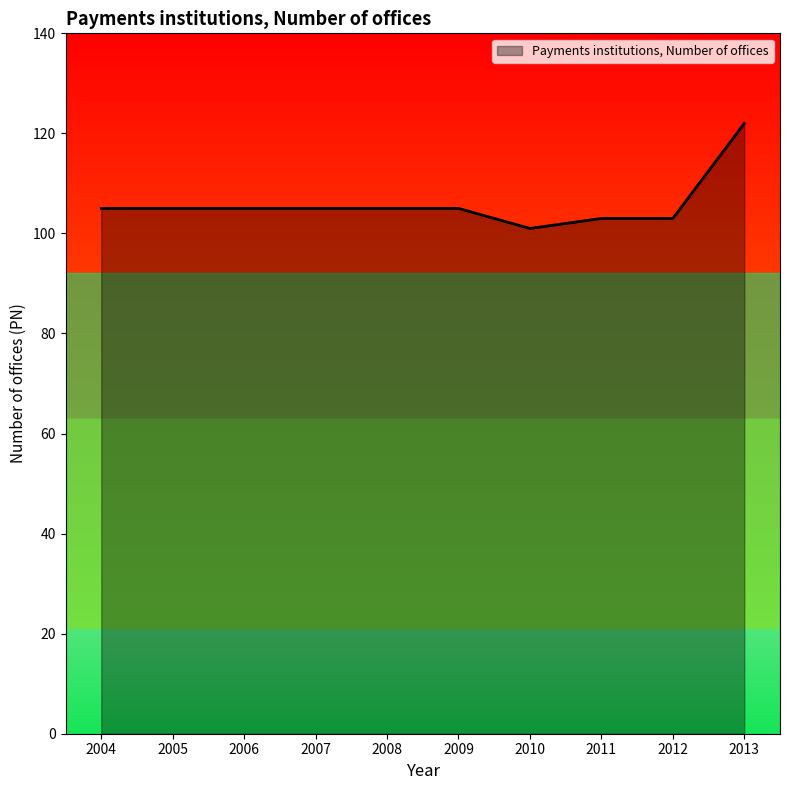

What is the average value?

106